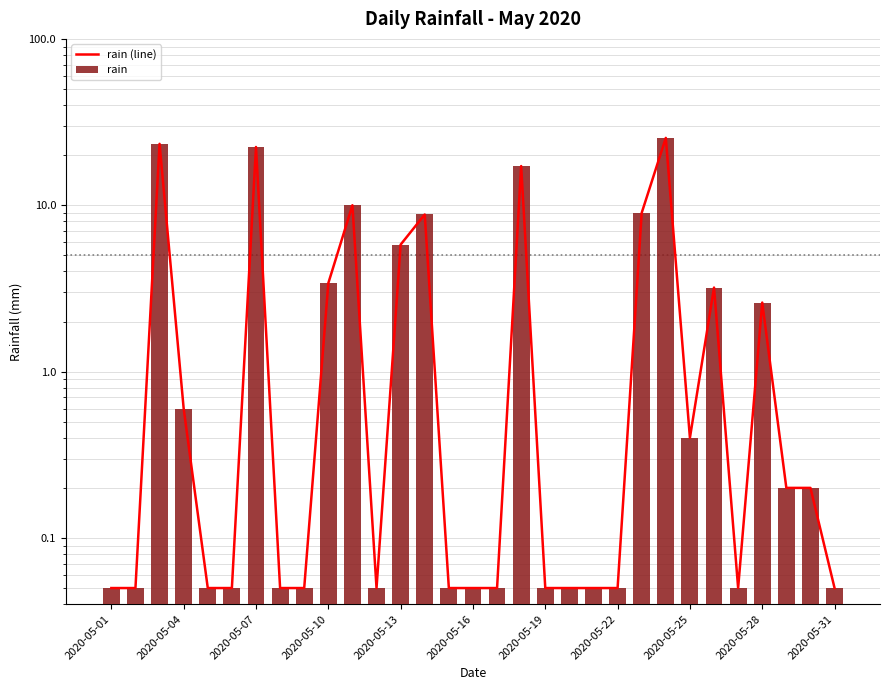

True or false: rain has a value of 0.0 at 2020-05-04.

False